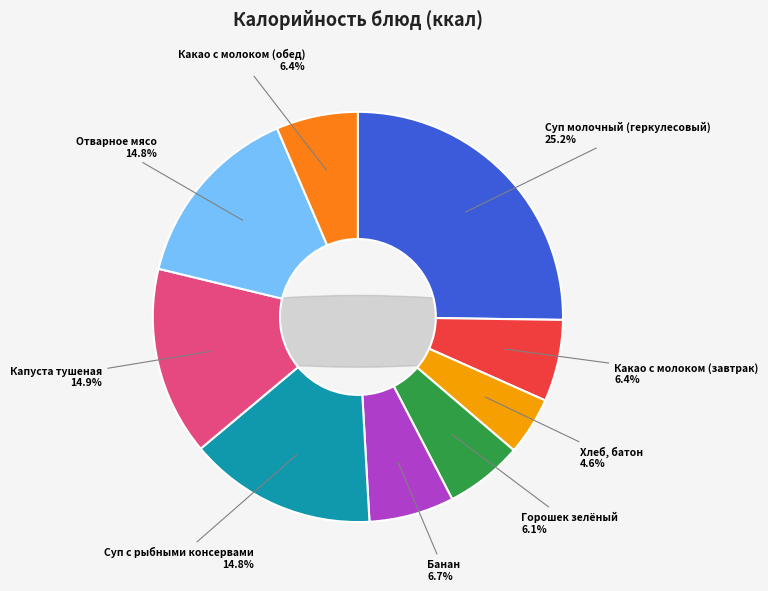

What is the total percentage of Какао с молоком (завтрак) and Суп с рыбными консервами?

21.2%